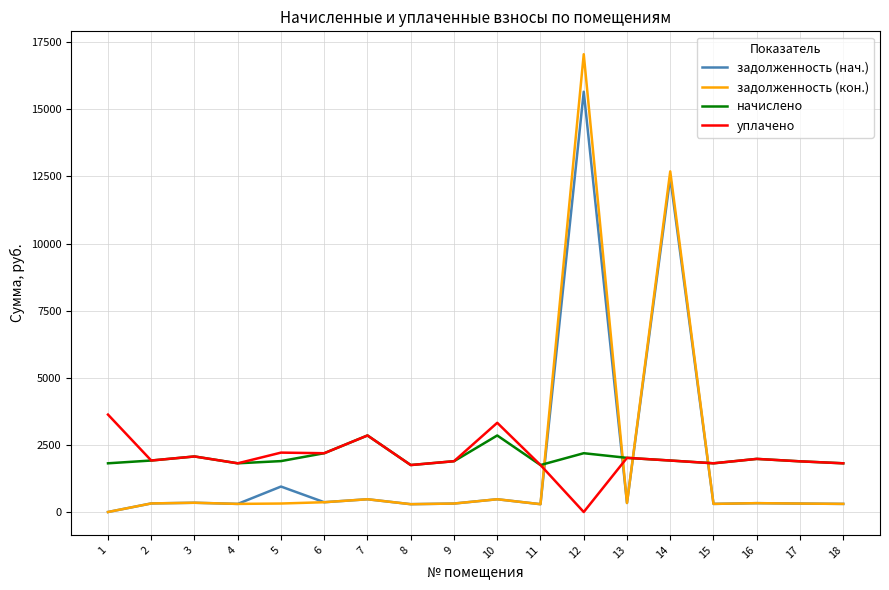

What is the sum of the задолженность (кон.) values at 7 and 11?

766.8